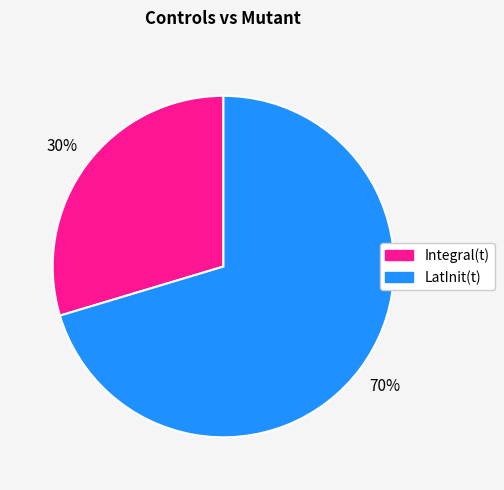

Between Integral(t) and LatInit(t), which is larger?

LatInit(t)